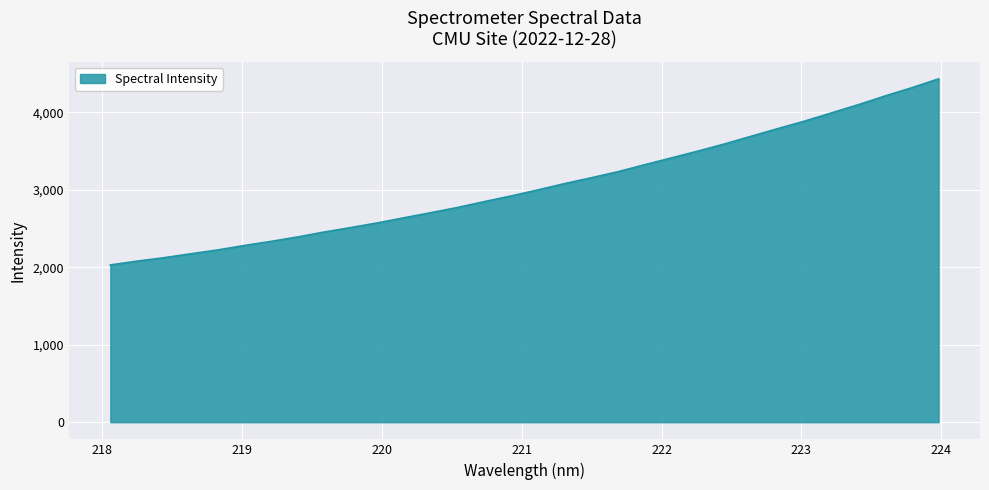

What is the smallest value displayed?

2029.1